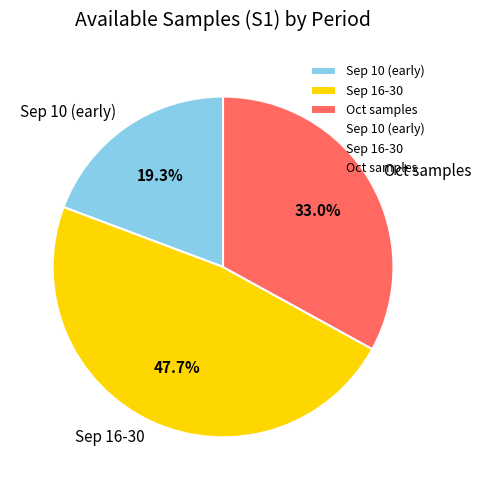

Do Sep 10 (early) and Oct samples together represent more than half of the pie?

Yes